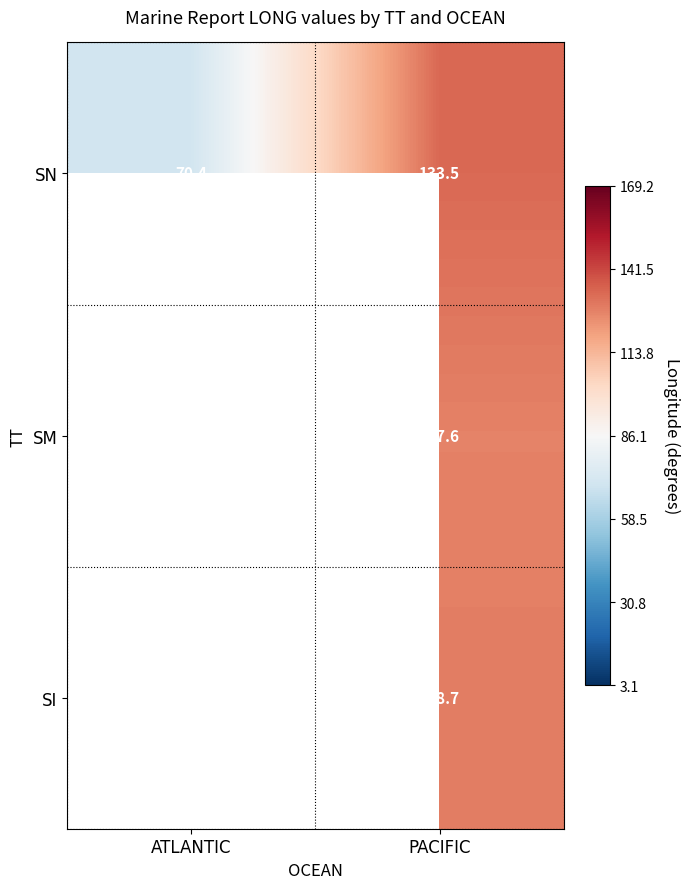

What is the smallest value displayed?

70.4